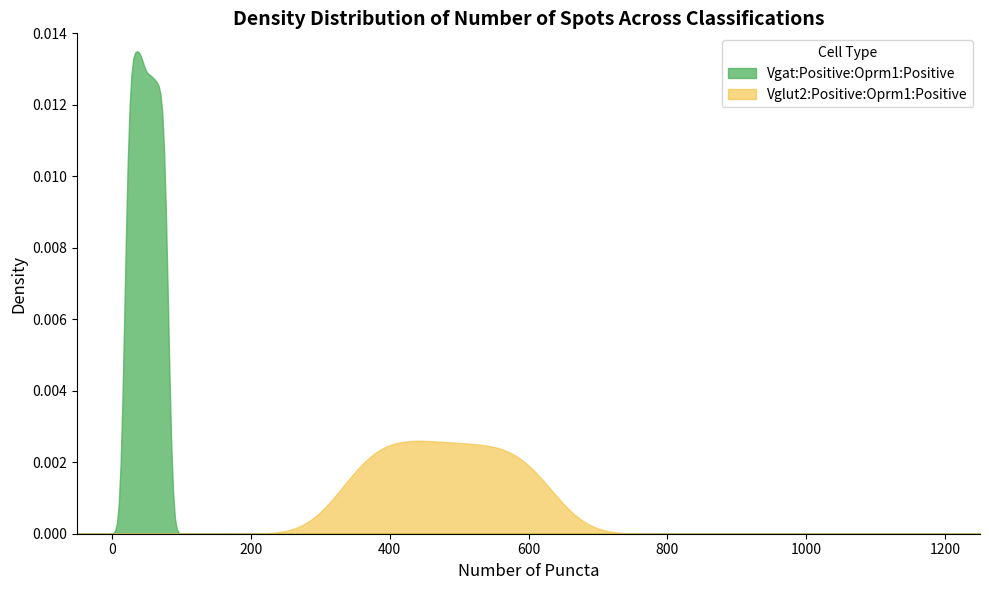

Which has a higher value, 17 or 9?

17